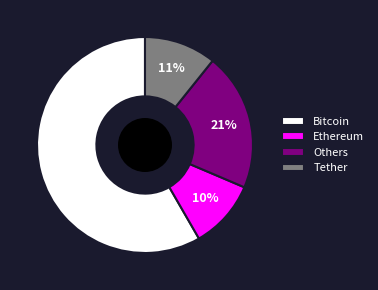

To the nearest percent, what is the difference between the largest and smallest slice percentages?

48%